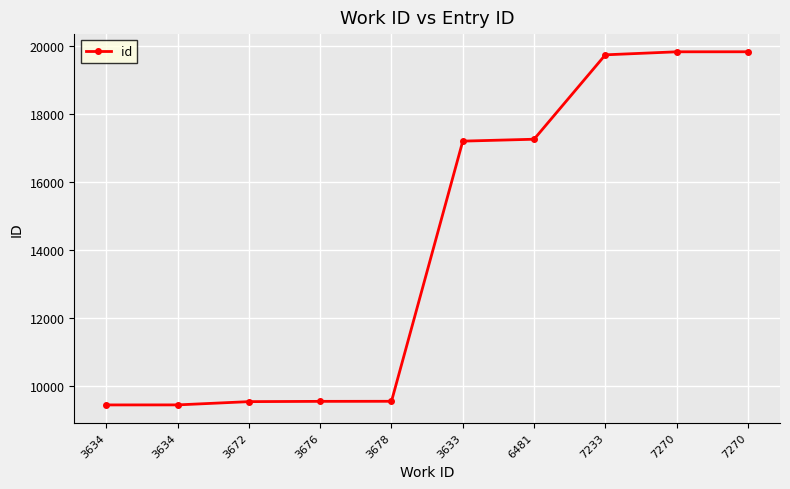

Between 3634 and 3678, which is larger?

3678